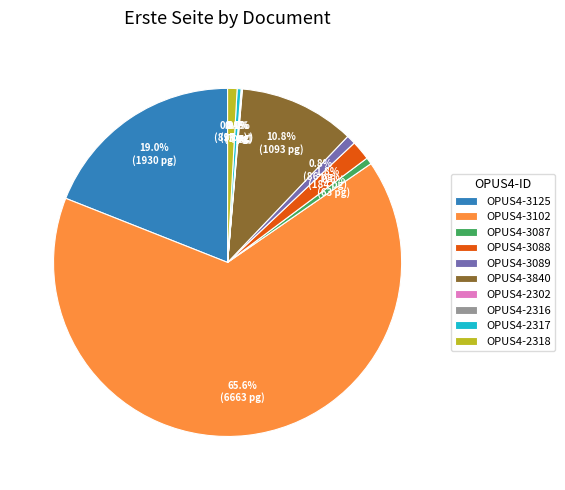

Which slice is the largest?

OPUS4-3102